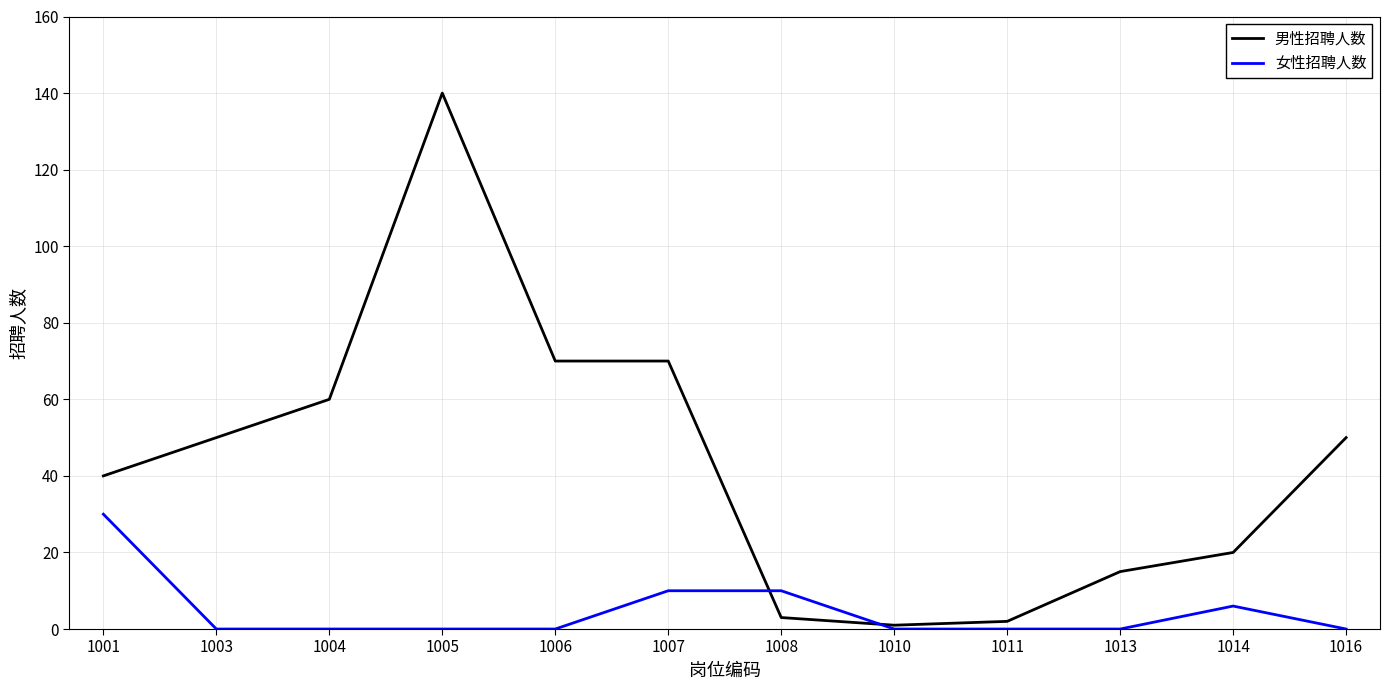

Is the value of 男性招聘人数 at 1013 greater than the value of 女性招聘人数 at 1001?

No